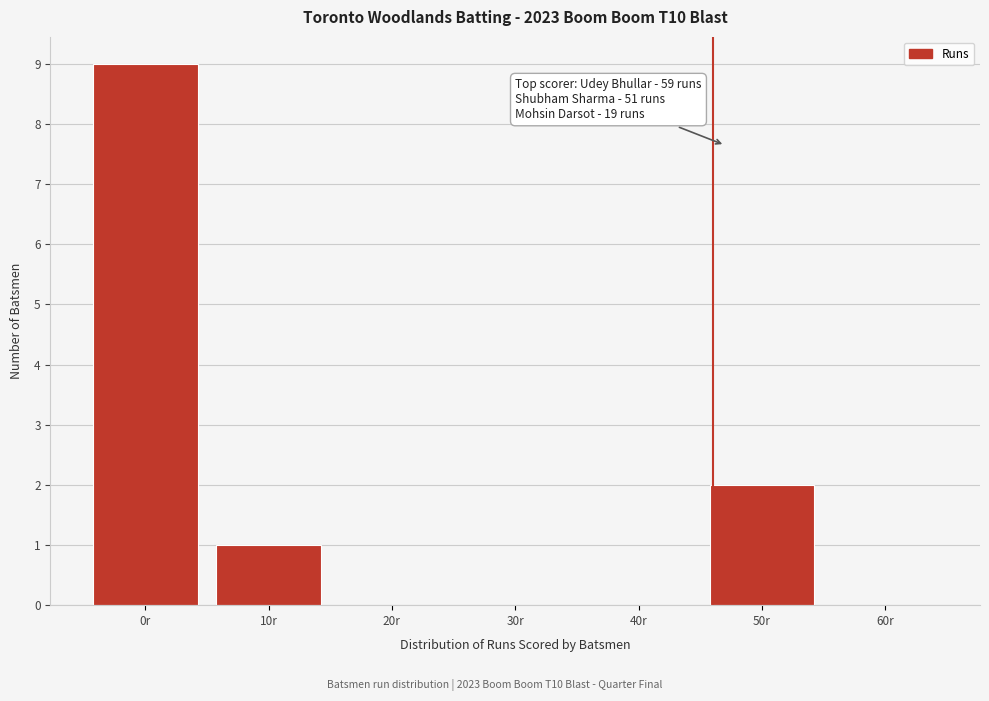

Reading left to right, extract all data points from this chart.

0r=9	10r=1	20r=0	30r=0	40r=0	50r=2	60r=0